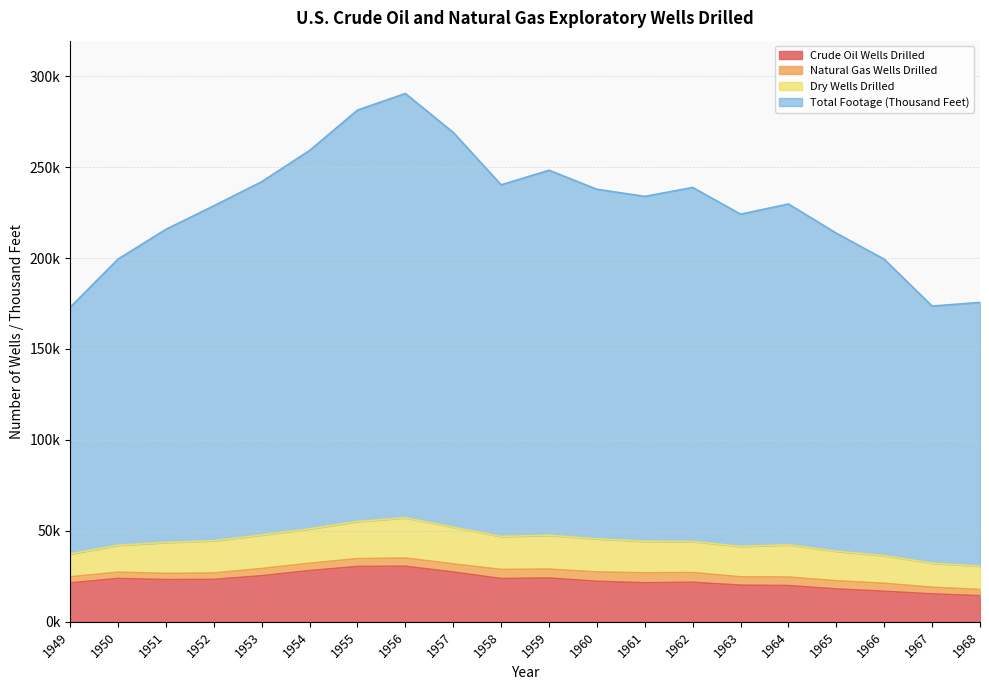

How many interior local valleys does the Crude Oil Wells Drilled series have?

3